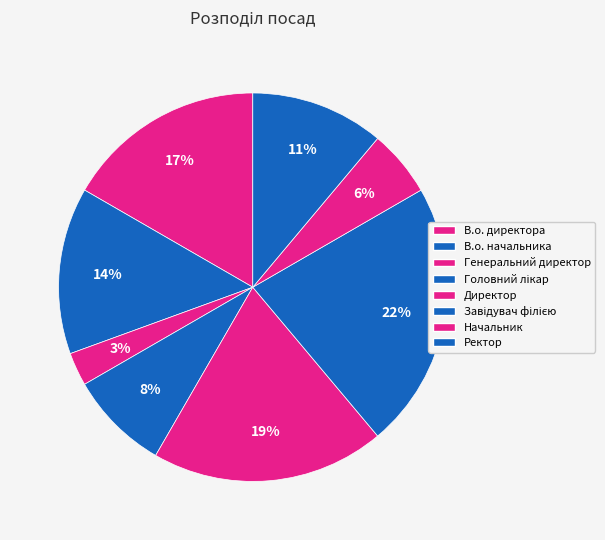

Is Начальник the majority of the pie?

No